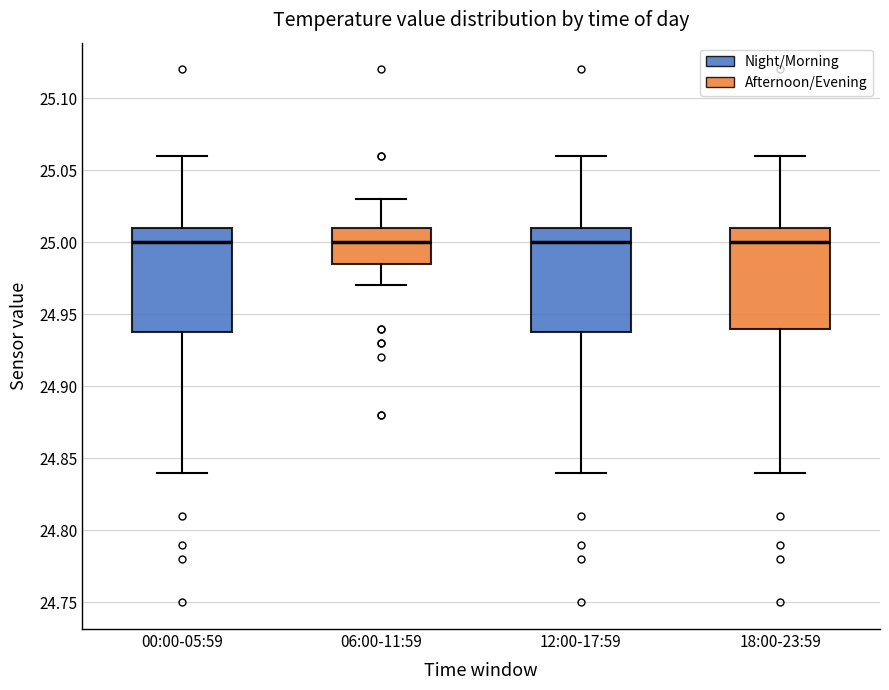

Where is the lower edge of the box for 12:00-17:59 on the y-axis? The values are not printed on the chart, so give them approximately, as read against the axis.

24.940